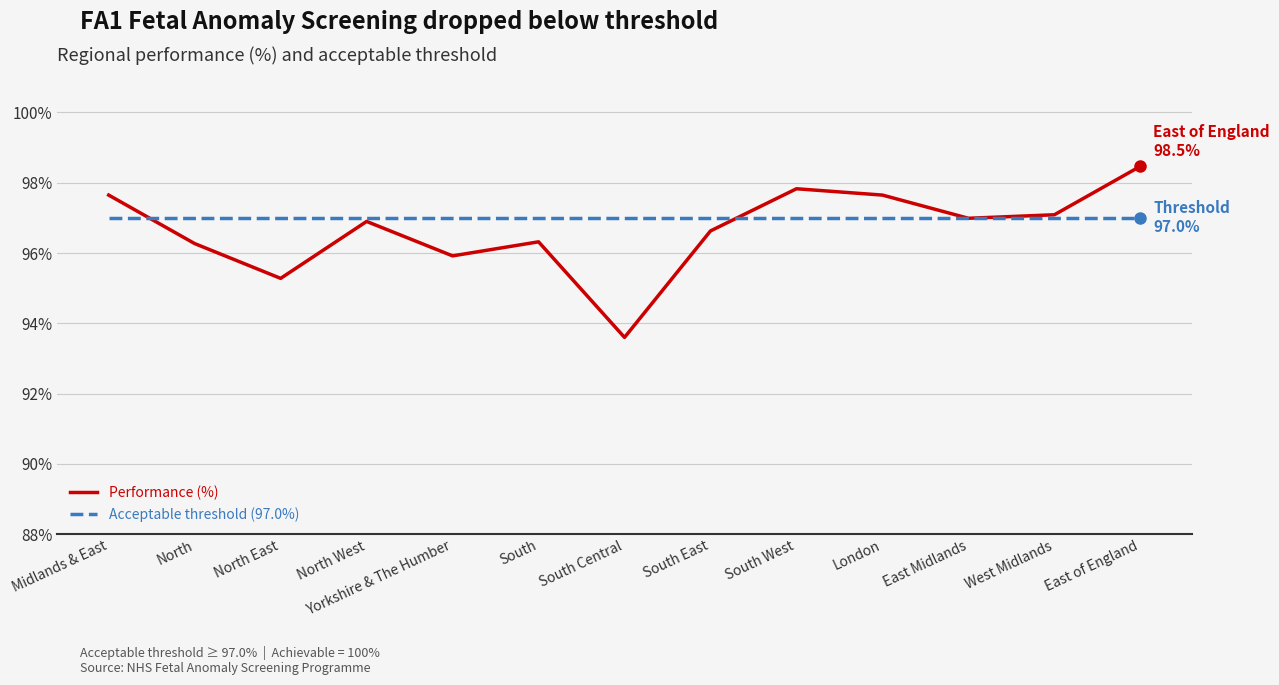

What is the difference between the highest and lowest values at South Central?

3.4